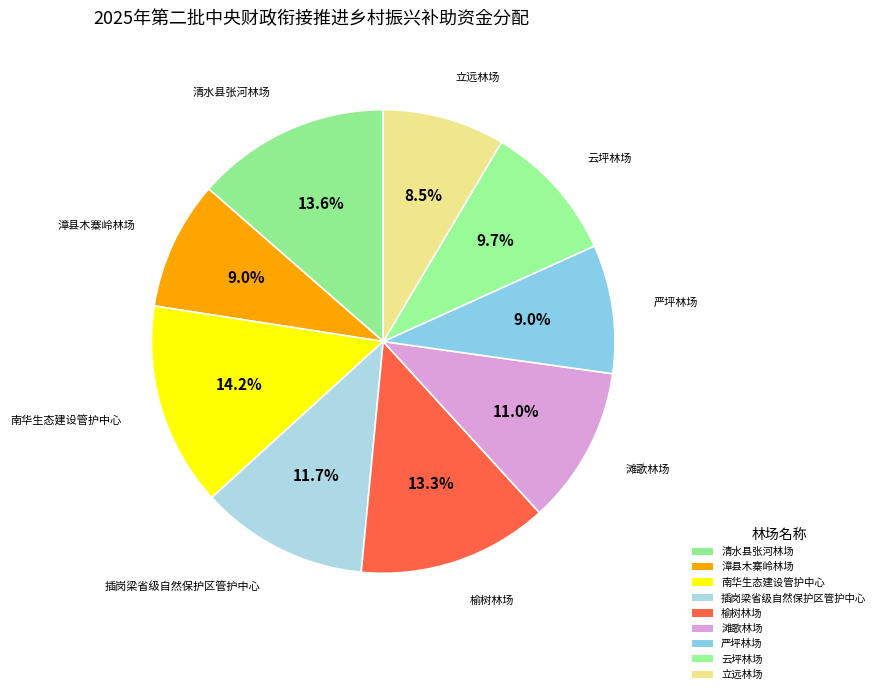

How many segments does this pie chart have?

9